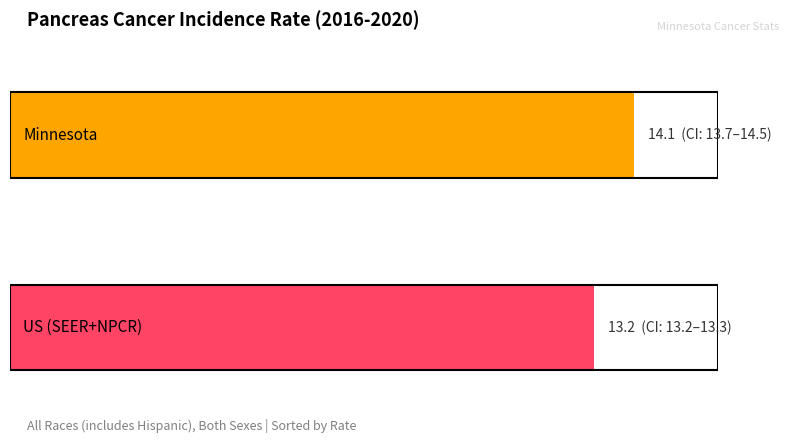

What position from the right is US (SEER+NPCR)?

1